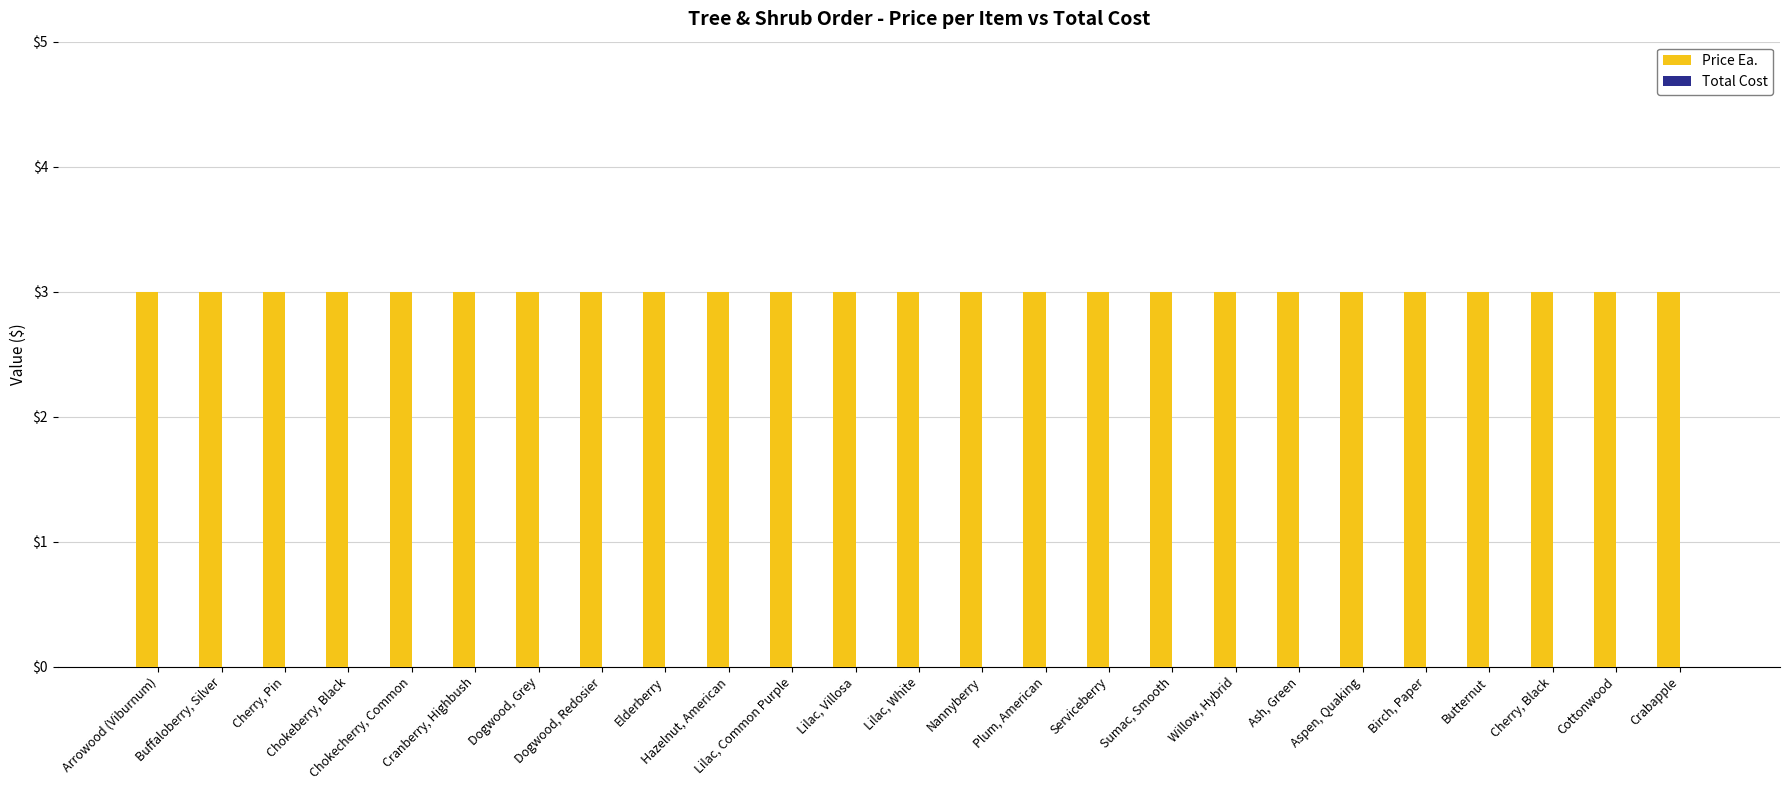

Rank the series by their average value, from highest to lowest.

Price Ea., Total Cost